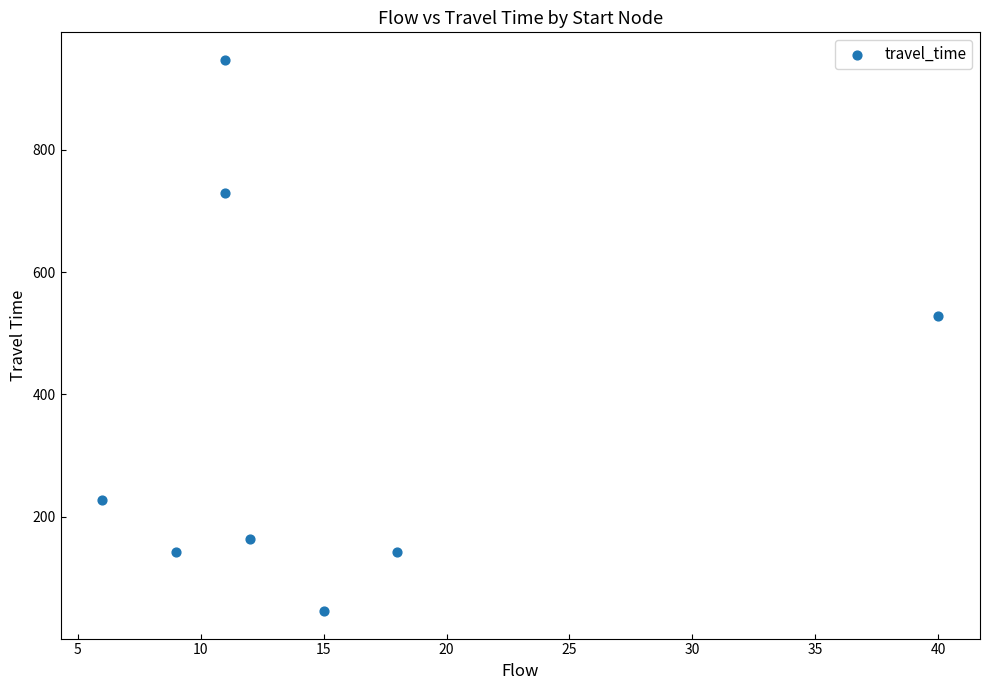

What is the average X value?

15